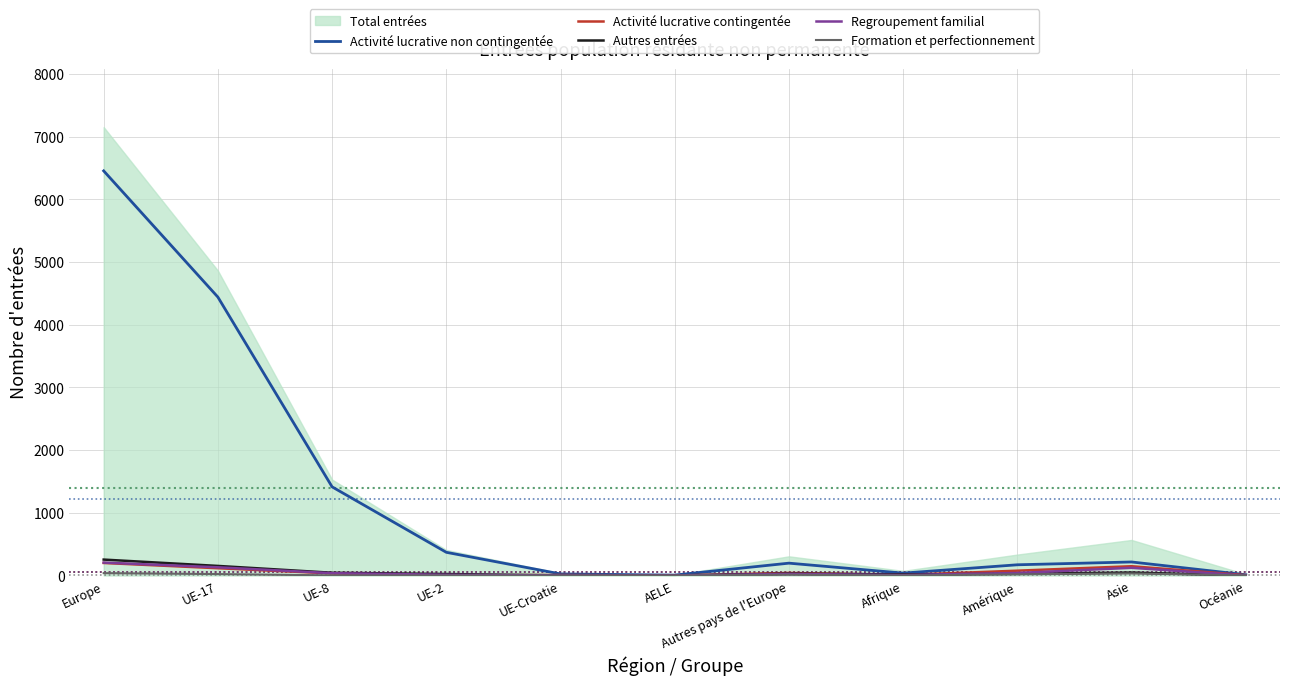

What is the difference between the Activité lucrative contingentée values at UE-2 and Autres pays de l'Europe?

40